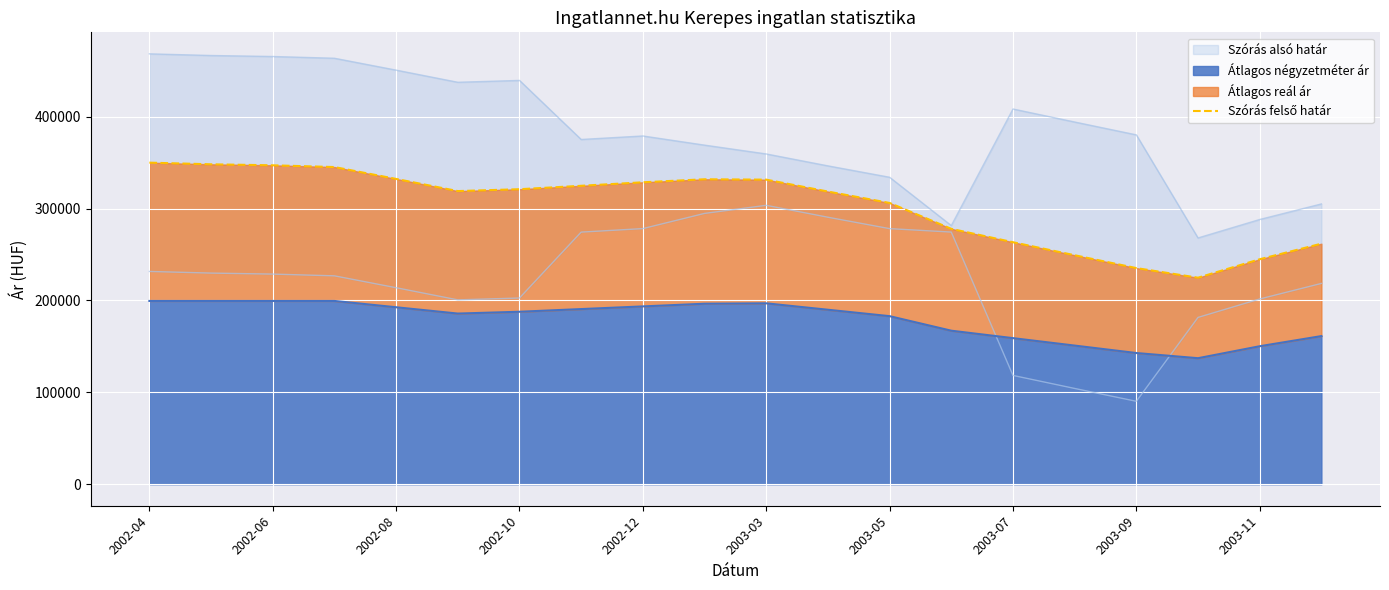

The value of Átlagos négyzetméter ár at 2002-04 is 199423. True or false?

True